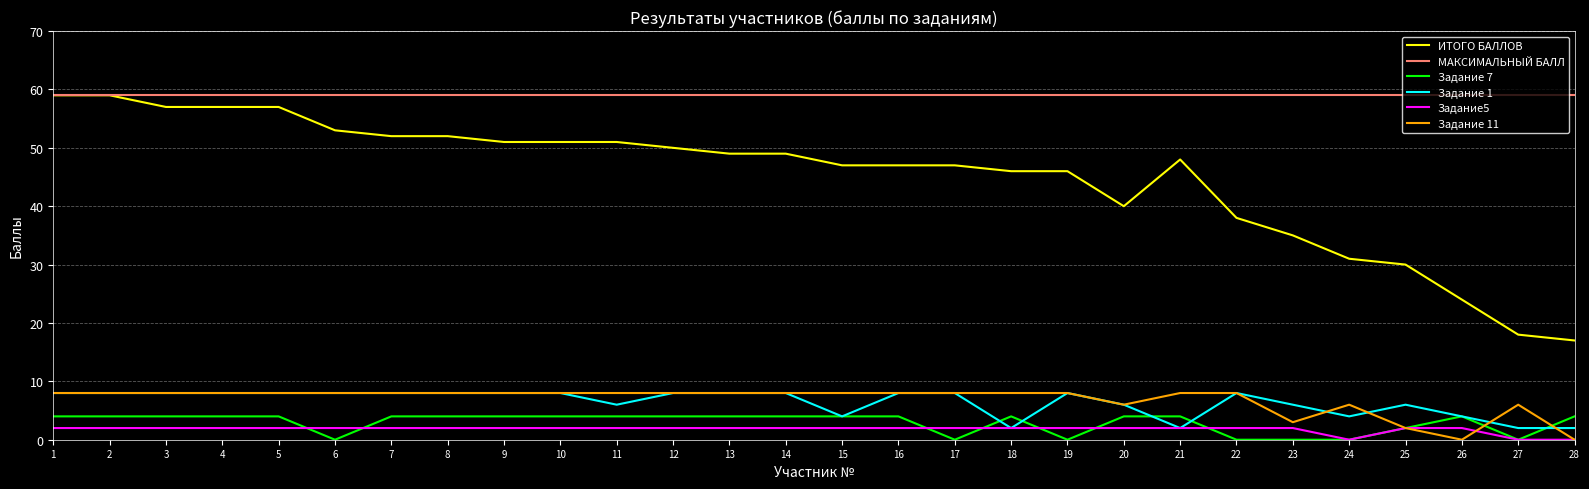

Count the number of categories in the chart.

28